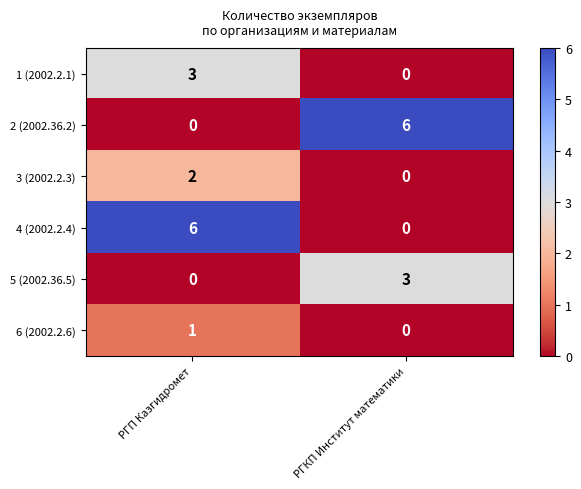

At which label is 2 (2002.36.2) closest to 3?

РГП Казгидромет